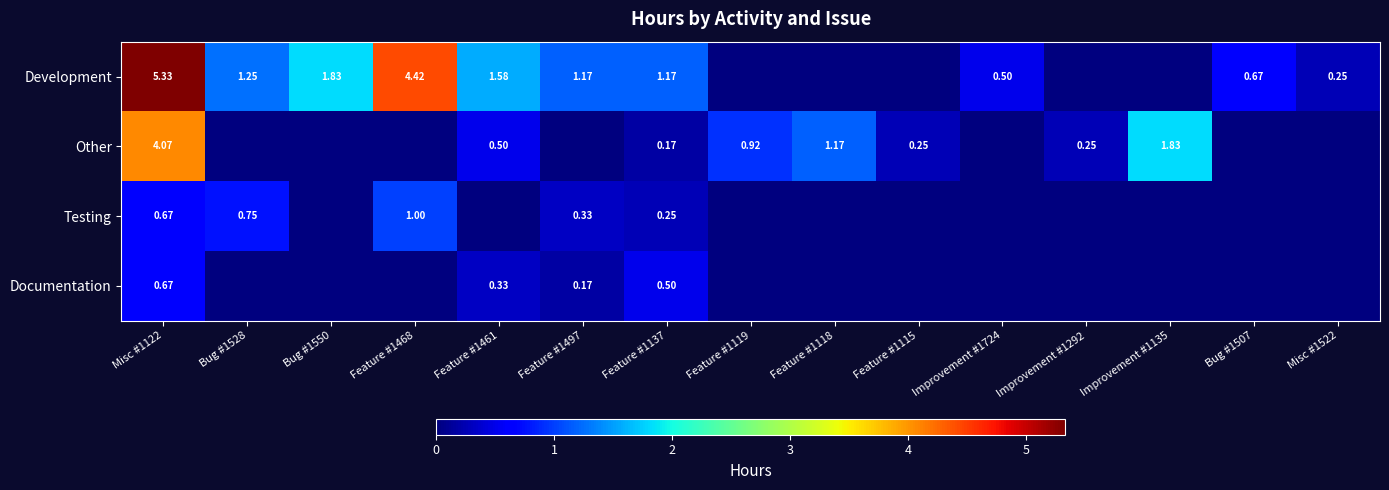

Which category has the highest value in the Documentation series?

Misc #1122